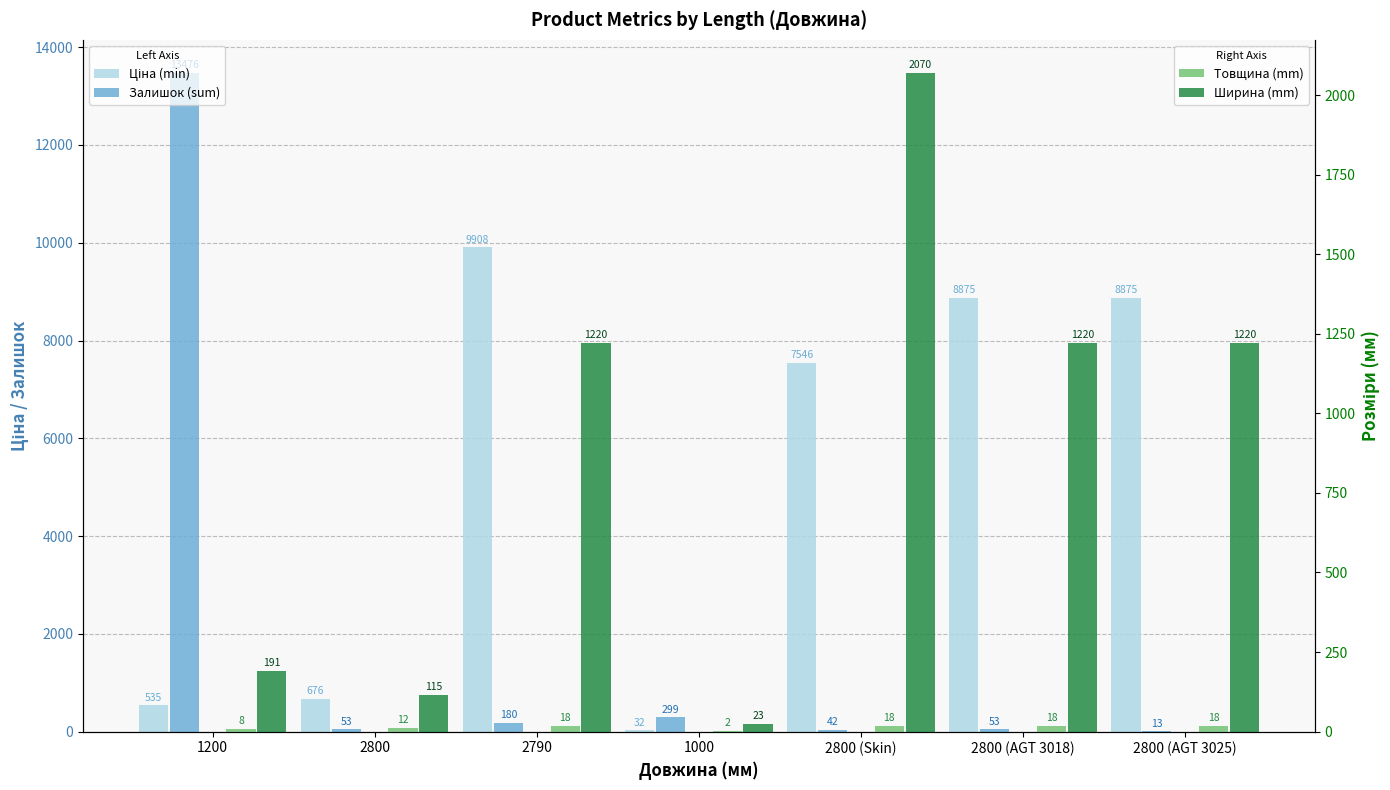

How many categories are shown in the chart?

7